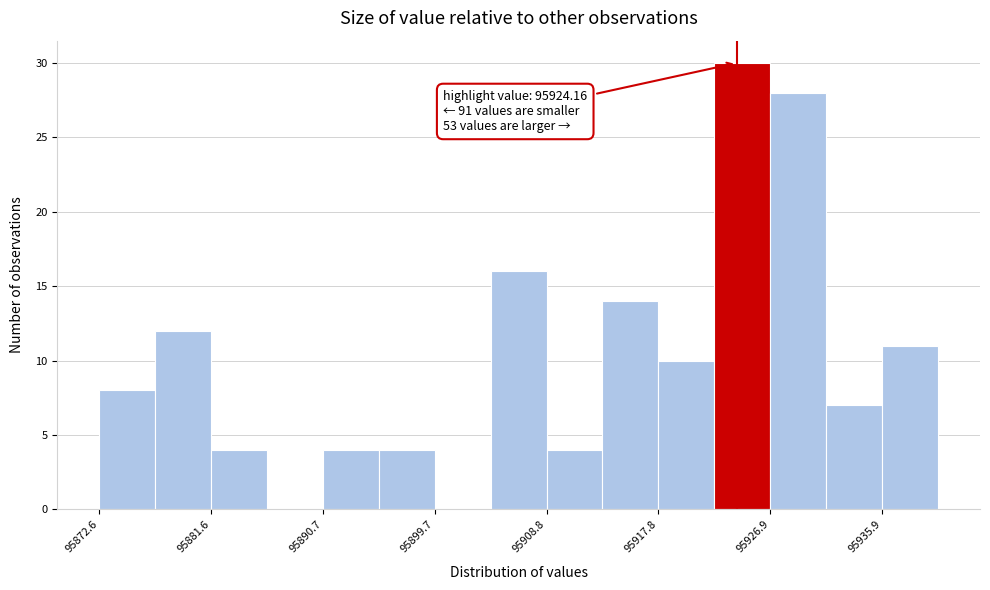

Which range on the x-axis has the tallest bar?

95922 to 95927